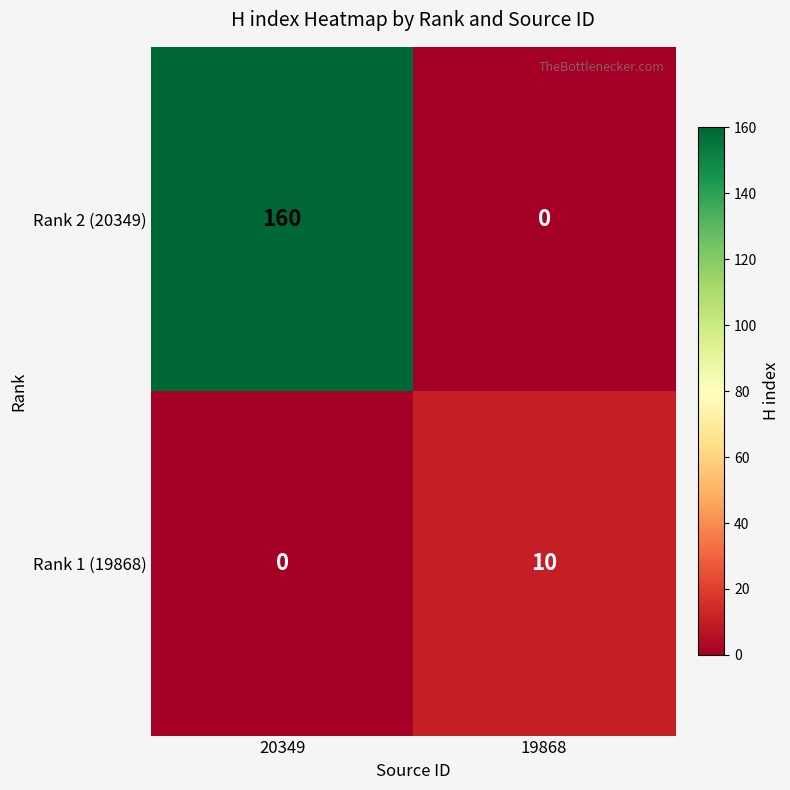

Count the number of categories in the chart.

2